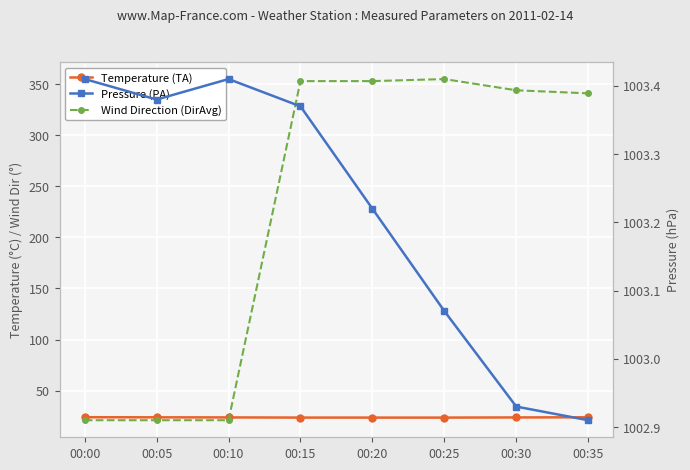

Where is Temperature (TA) nearest to the value 23?

00:20